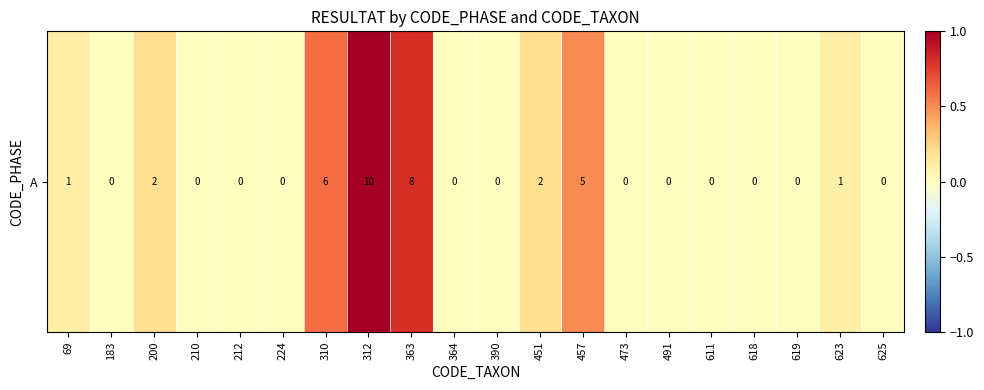

How many values are between 0 and 1?

20